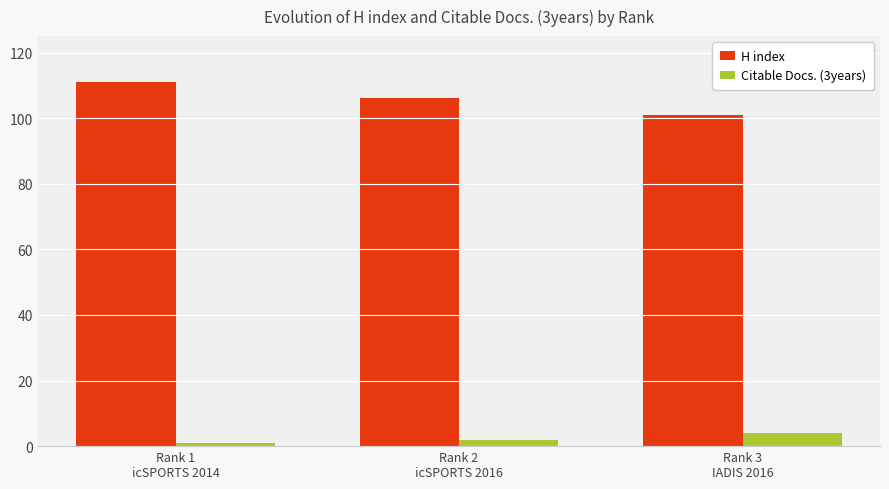

How many values in the H index series are below 106?

1